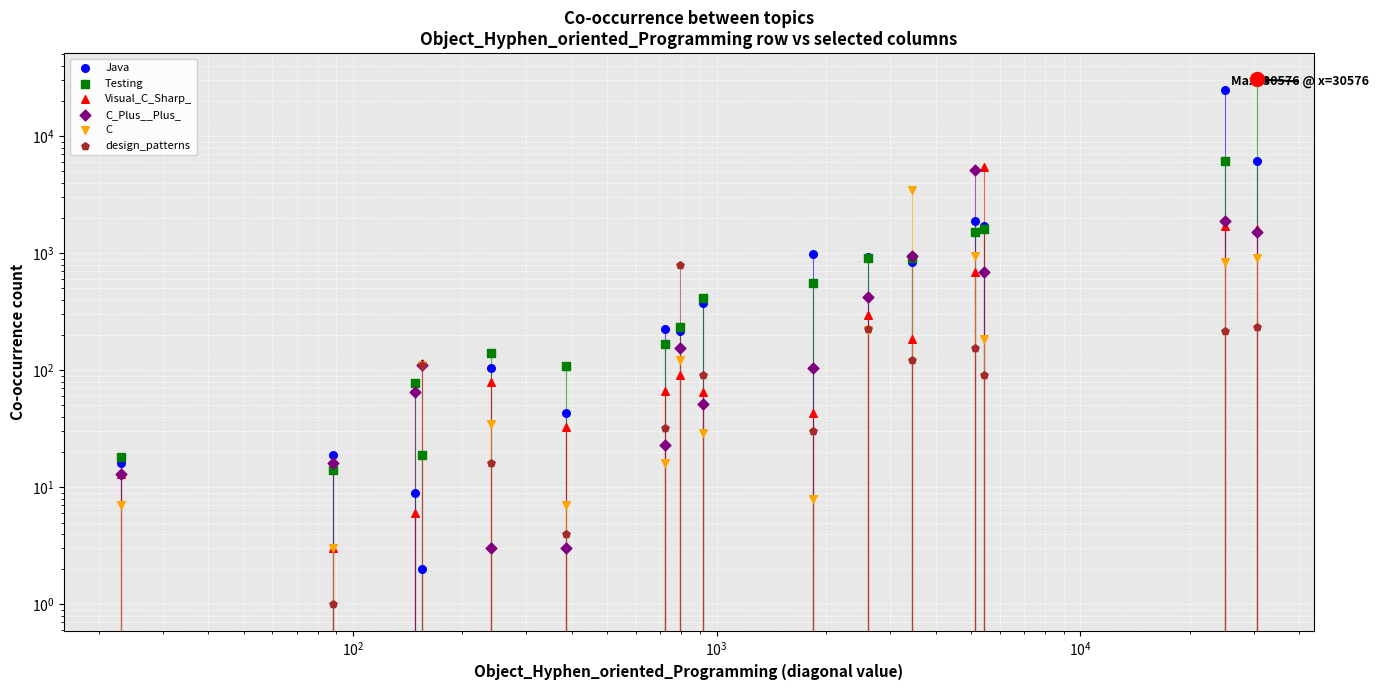

At how many categories does at least one series exceed 15741?

2